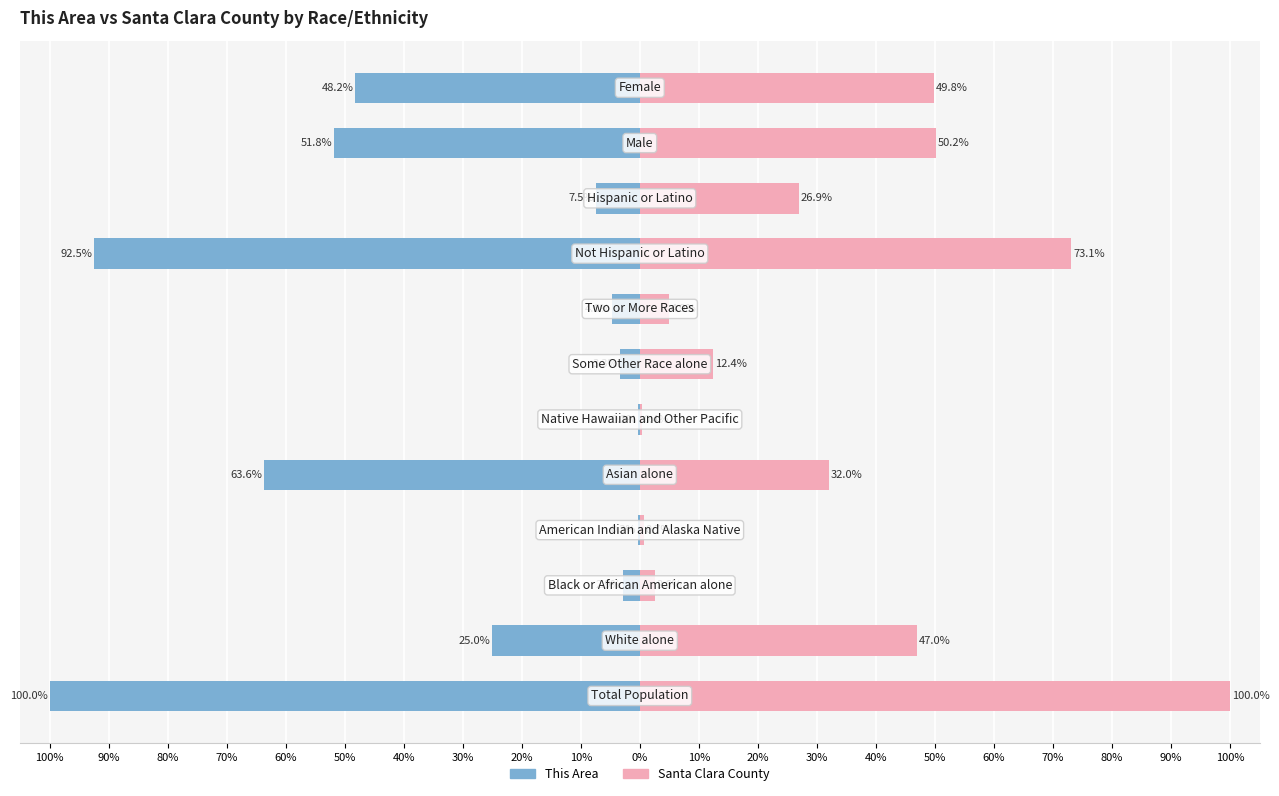

How many data points does each series have?

12